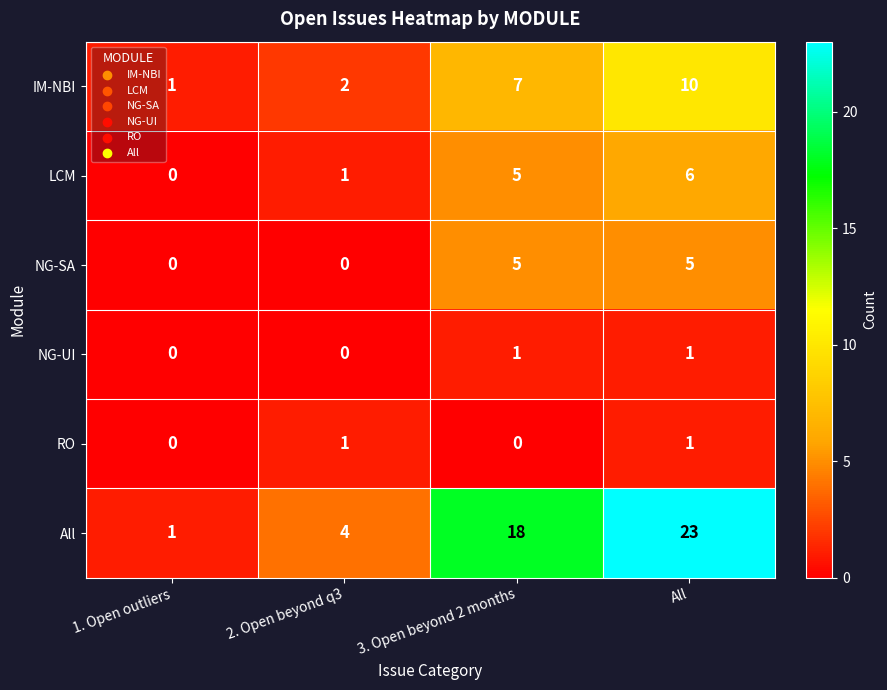

The NG-UI series shows 0 at All. True or false?

False